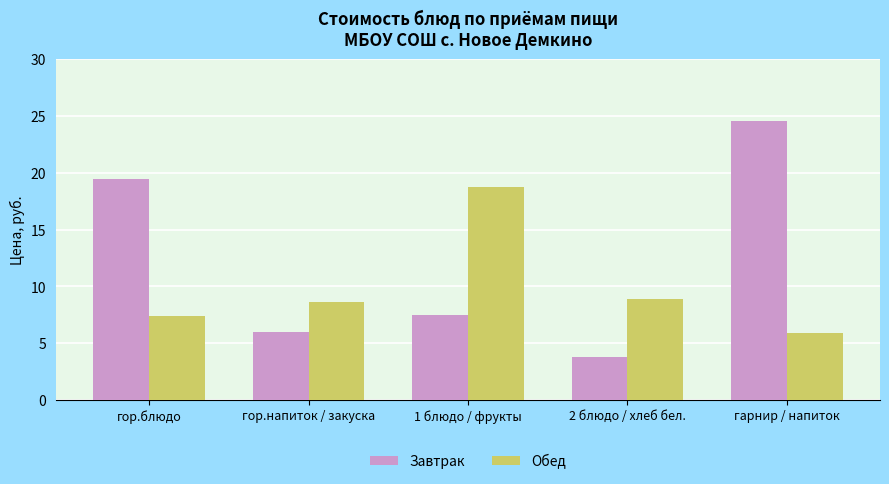

What is the smallest value displayed?

3.8